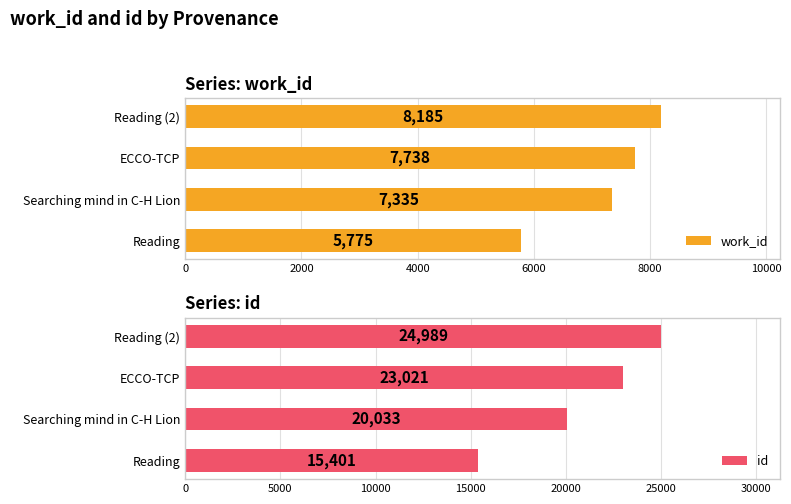

What are all the series names shown in the legend?

work_id, id